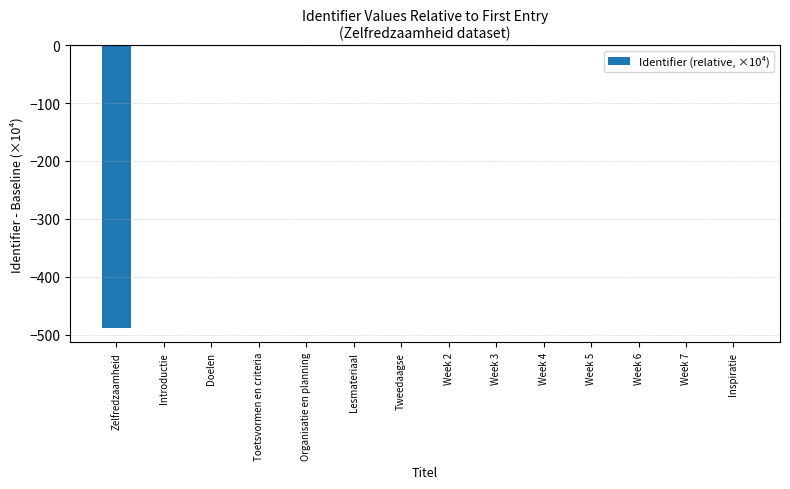

Is it true that the value at Week 6 is 0.0?

True